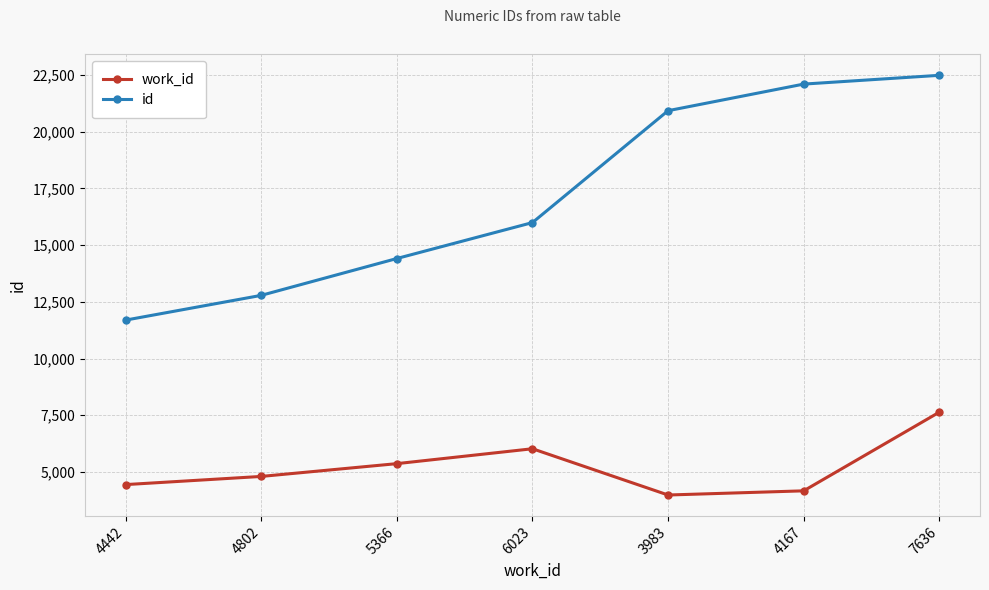

Rank the series by their average value, from highest to lowest.

id, work_id